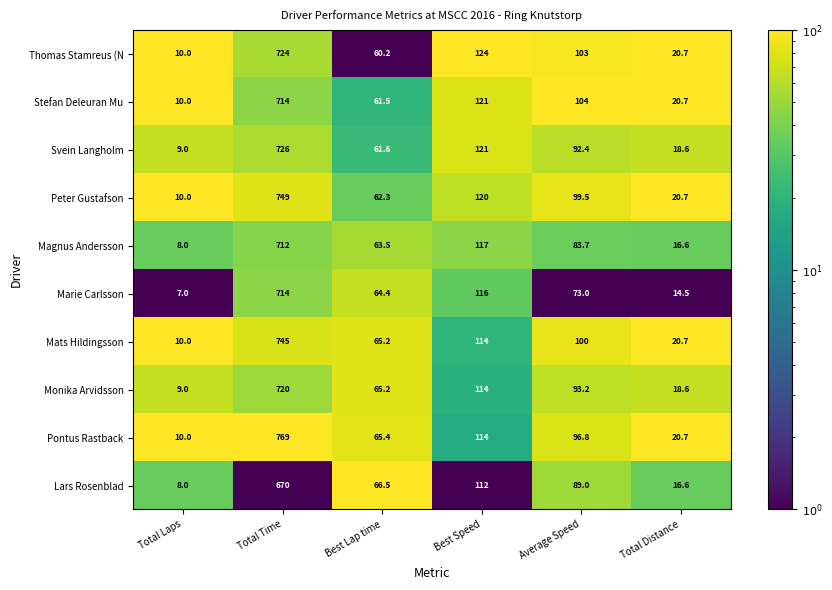

Read the Monika Arvidsson value at Total Laps.

9.0